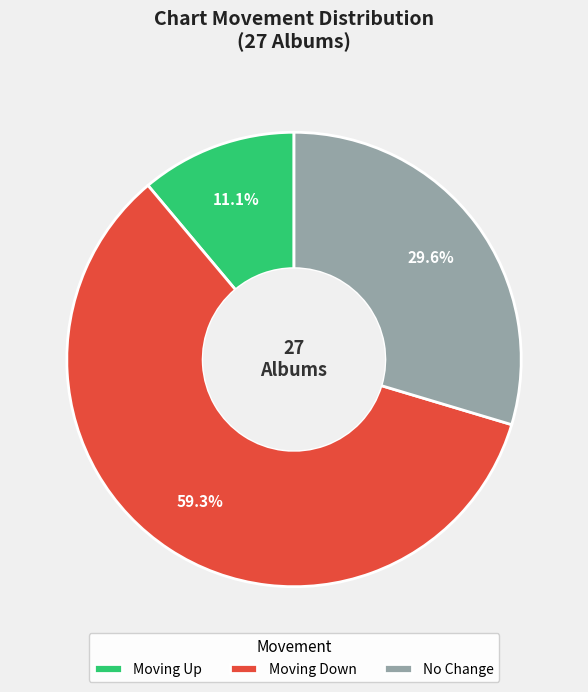

Which category accounts for the majority?

Moving Down